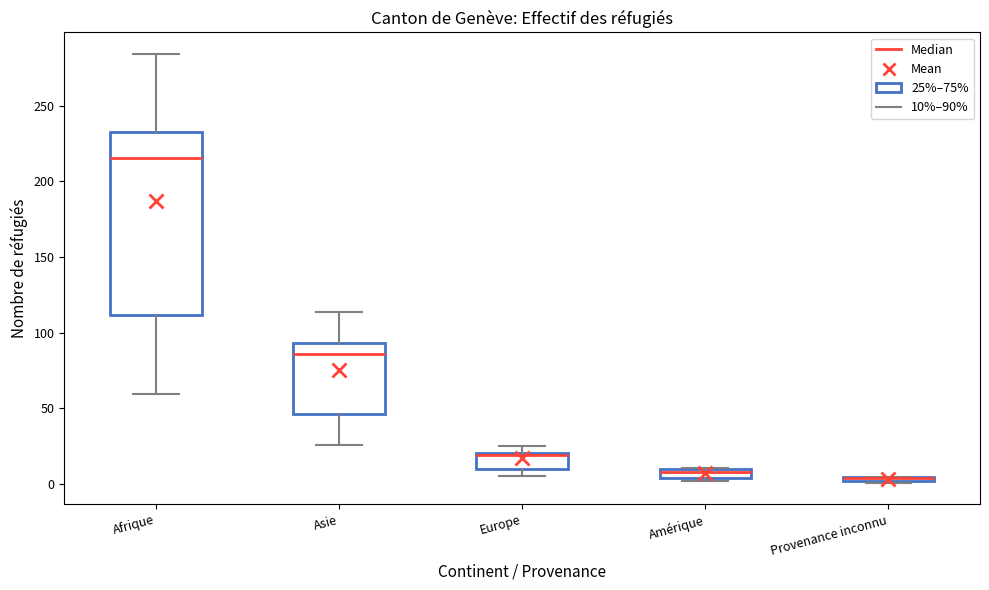

Comparing the boxes themselves (not the whiskers), which one is the tallest?

Afrique